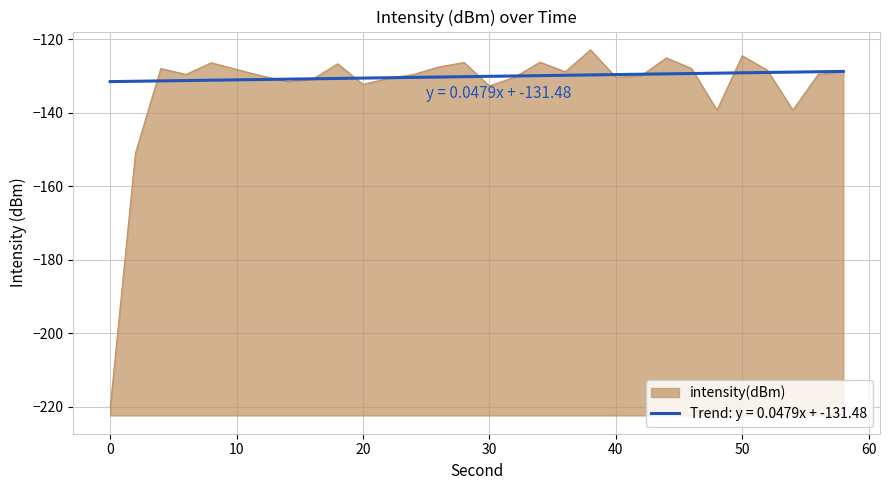

Rank the categories by value from highest to lowest.

38, 50, 44, 34, 28, 8, 18, 26, 4, 46, 10, 52, 58, 36, 6, 24, 56, 42, 12, 32, 40, 22, 16, 14, 20, 30, 54, 48, 2, 0